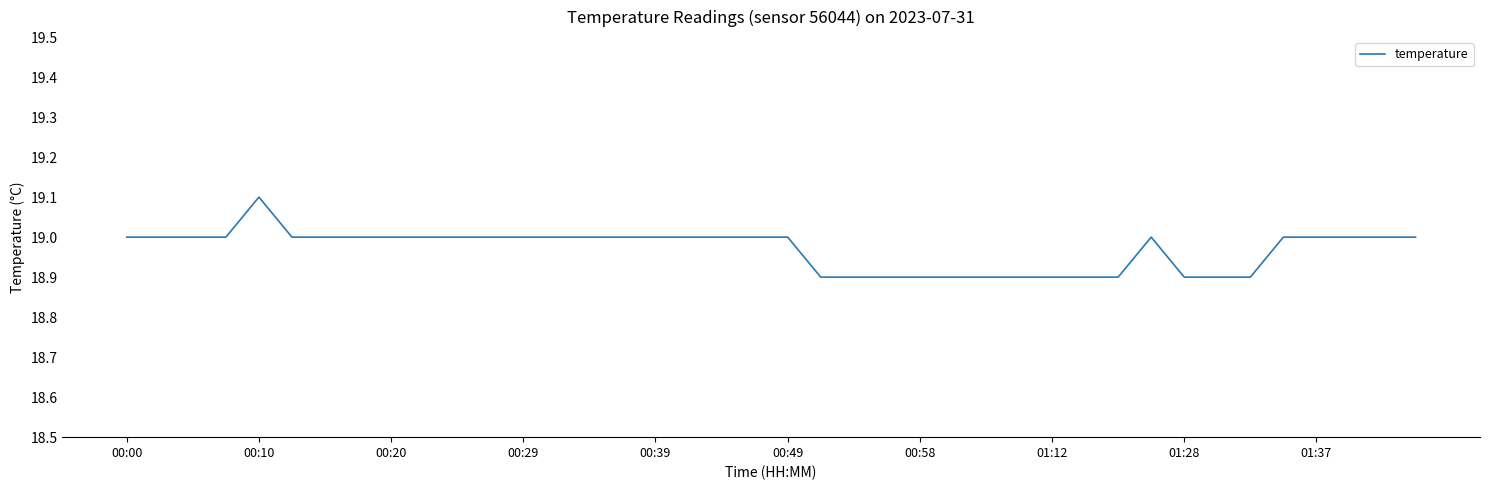

What is the maximum value shown in the chart?

19.1